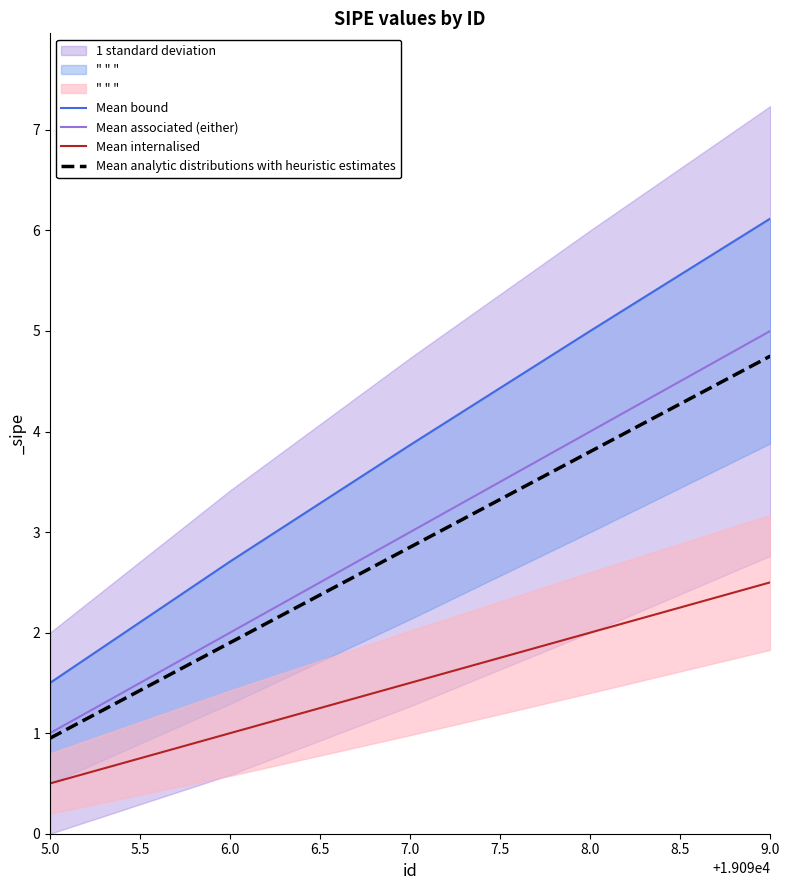

Is the value of Mean associated (either) at 8.0 greater than the value of Mean analytic distributions with heuristic estimates at 8.0?

Yes